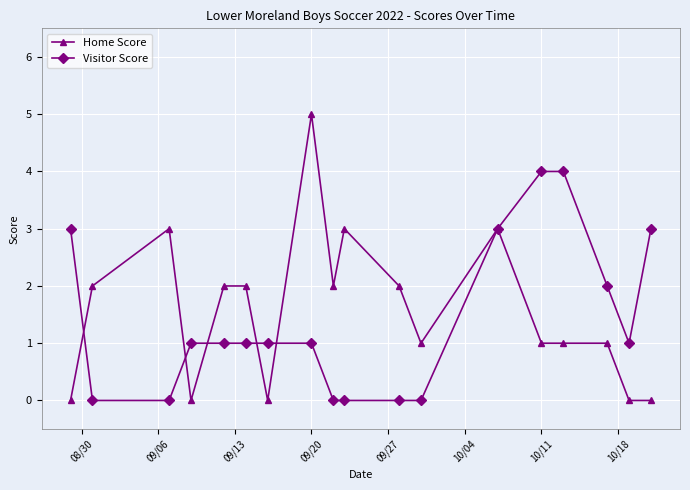

Which series has the widest spread of values?

Home Score